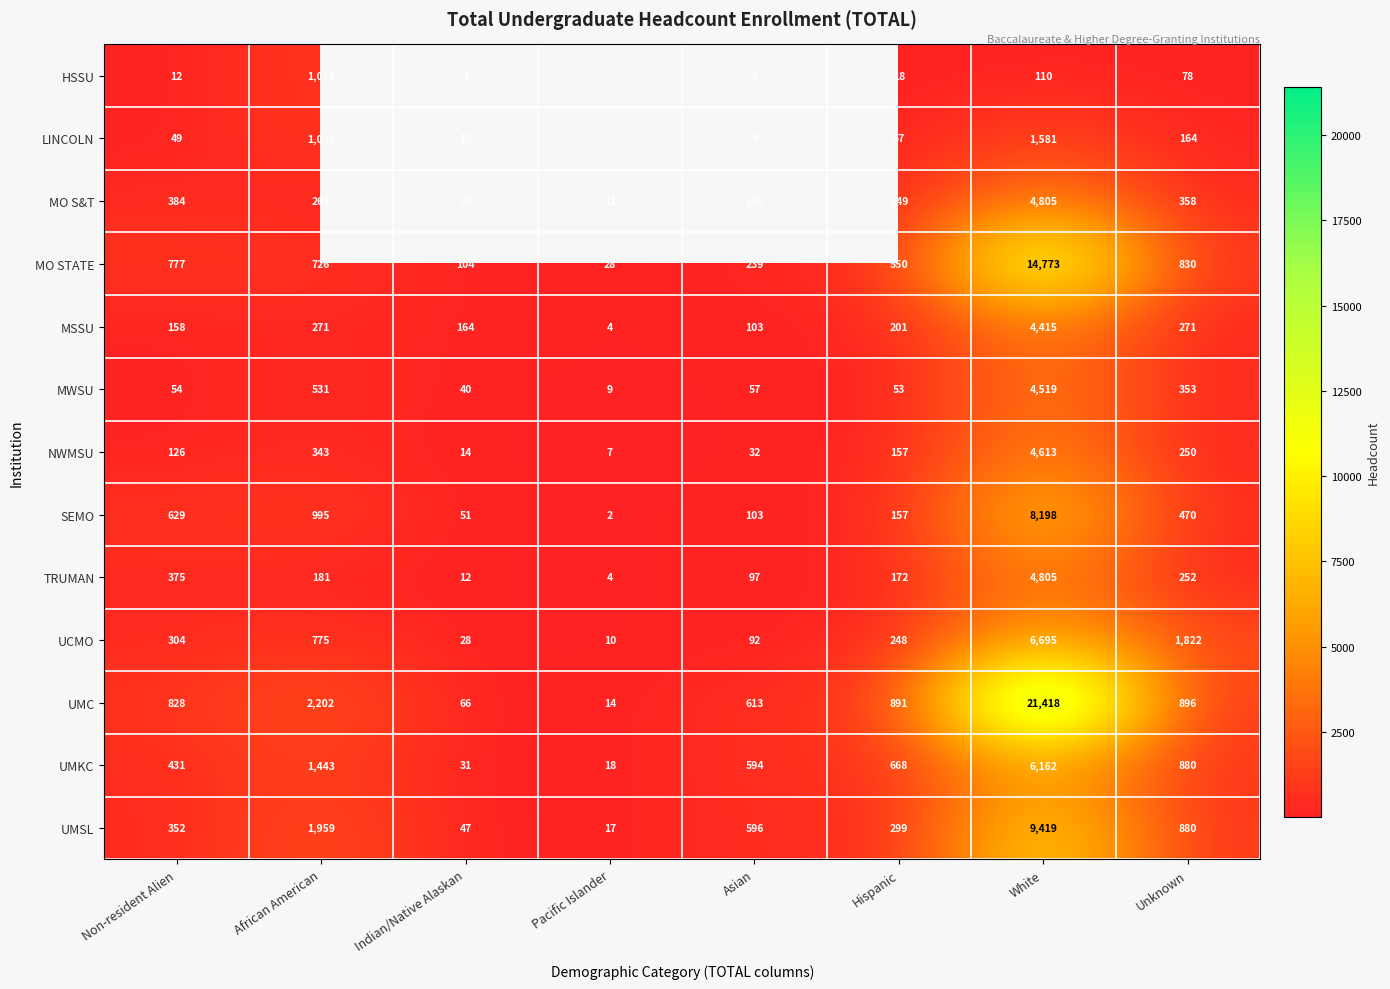

Is the value of TRUMAN at White greater than the value of NWMSU at White?

Yes